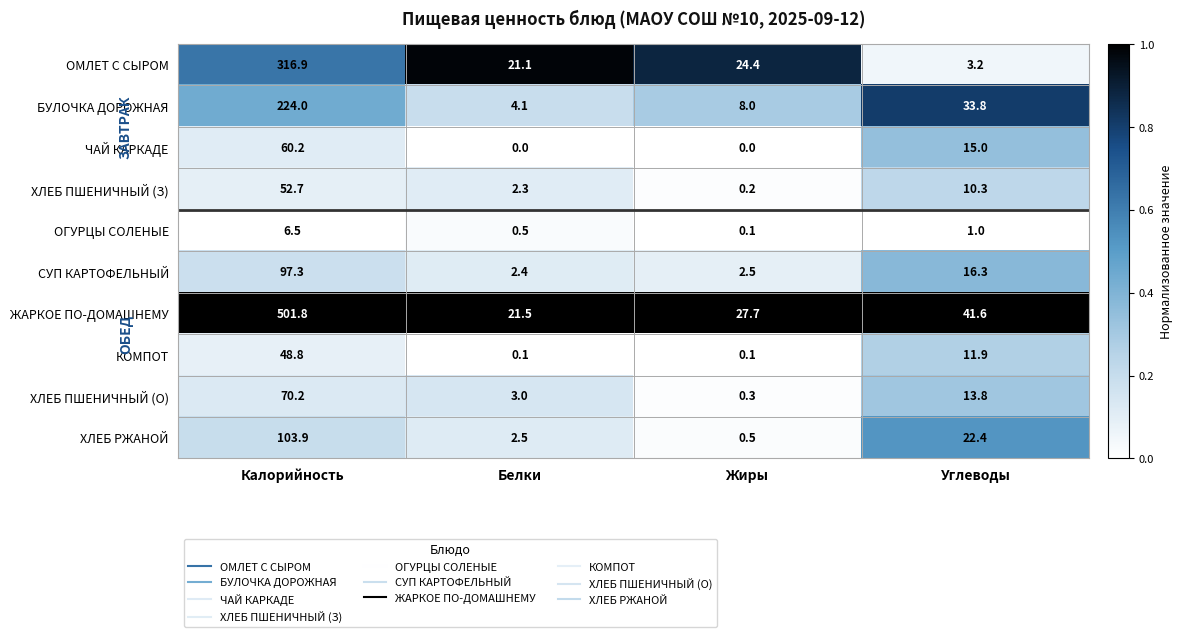

List the series in order of their peak value, highest first.

ЖАРКОЕ ПО-ДОМАШНЕМУ, ОМЛЕТ С СЫРОМ, БУЛОЧКА ДОРОЖНАЯ, ХЛЕБ РЖАНОЙ, СУП КАРТОФЕЛЬНЫЙ, ХЛЕБ ПШЕНИЧНЫЙ (О), ЧАЙ КАРКАДЕ, ХЛЕБ ПШЕНИЧНЫЙ (З), КОМПОТ, ОГУРЦЫ СОЛЕНЫЕ